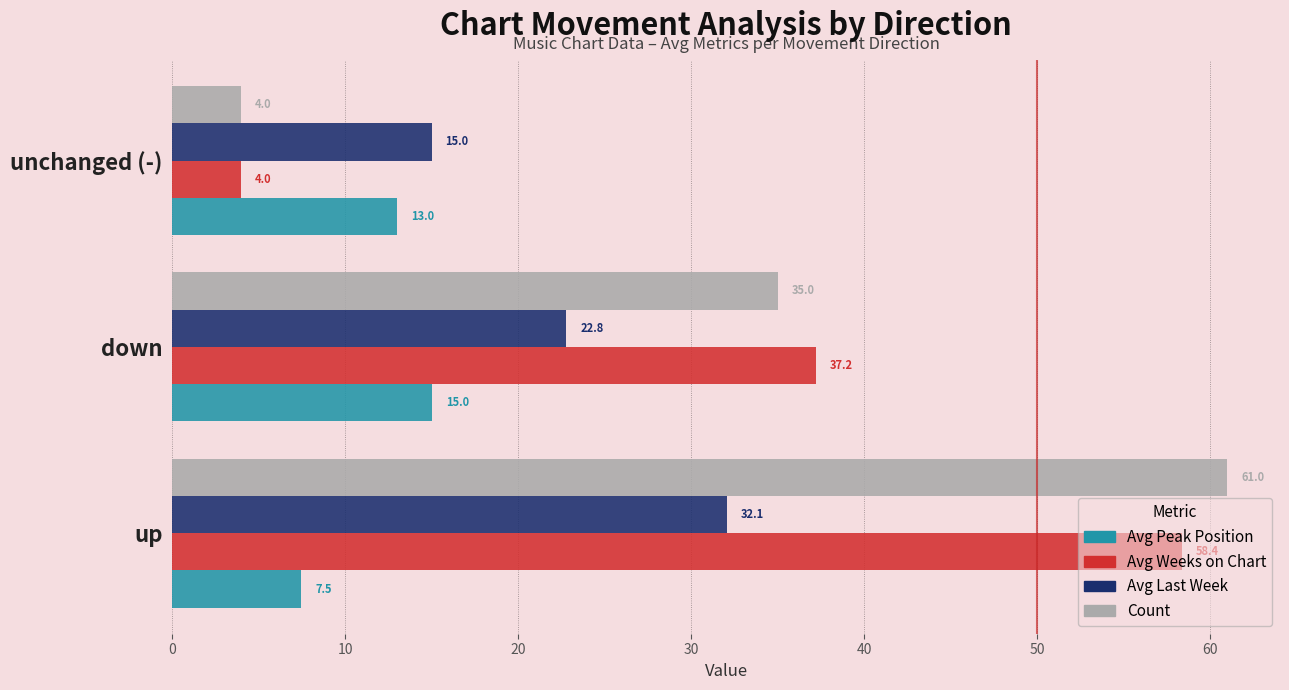

How many values in the Count series are below 35?

1